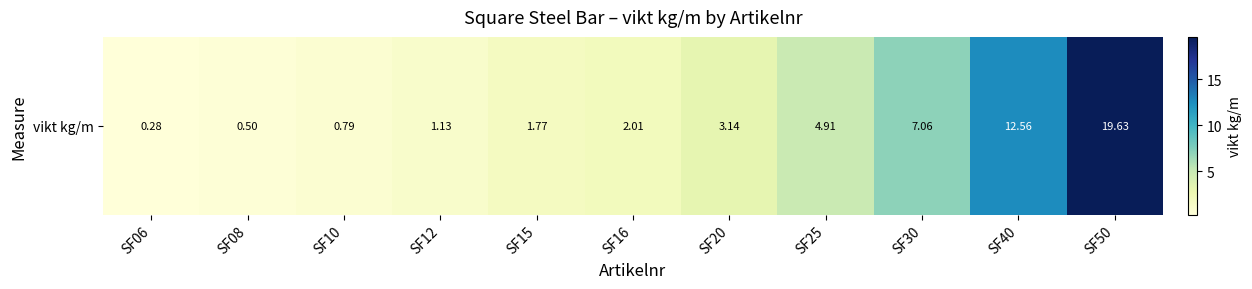

Approximately how many times larger is the value at SF06 compared to SF12?

0.2